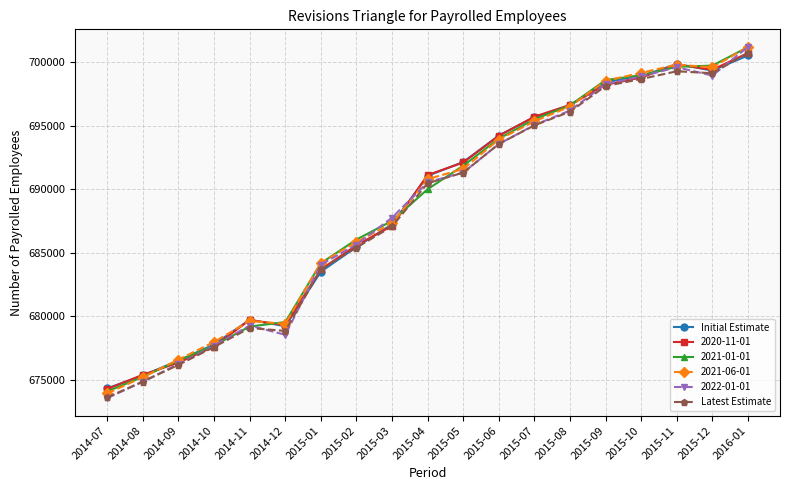

Is the value of 2021-06-01 at 2015-05 greater than the value of Latest Estimate at 2016-01?

No